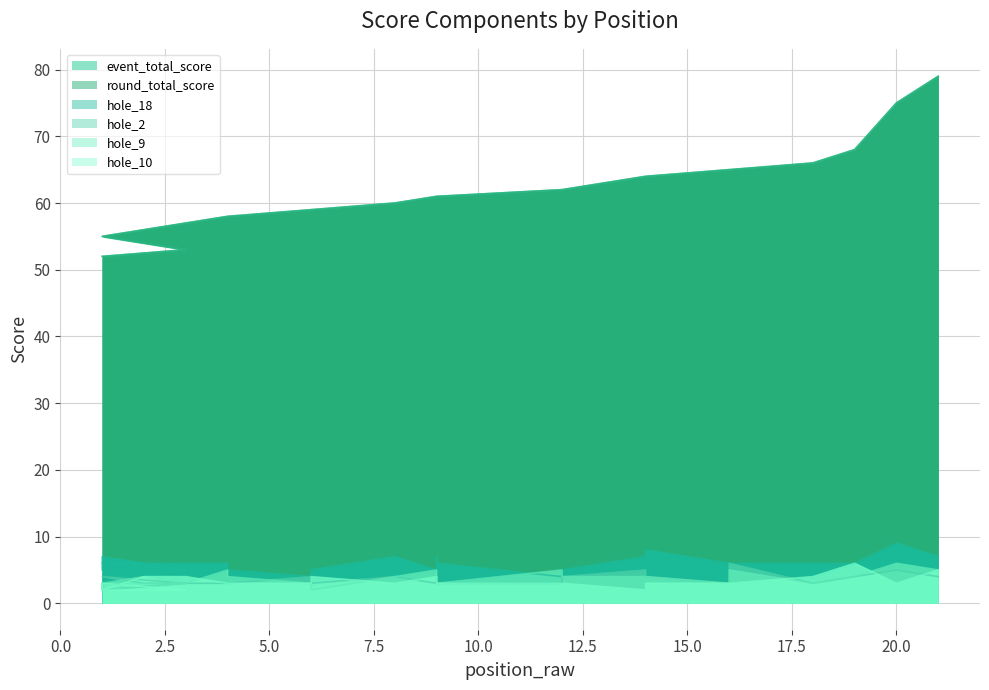

At how many categories does at least one series exceed 74?

2